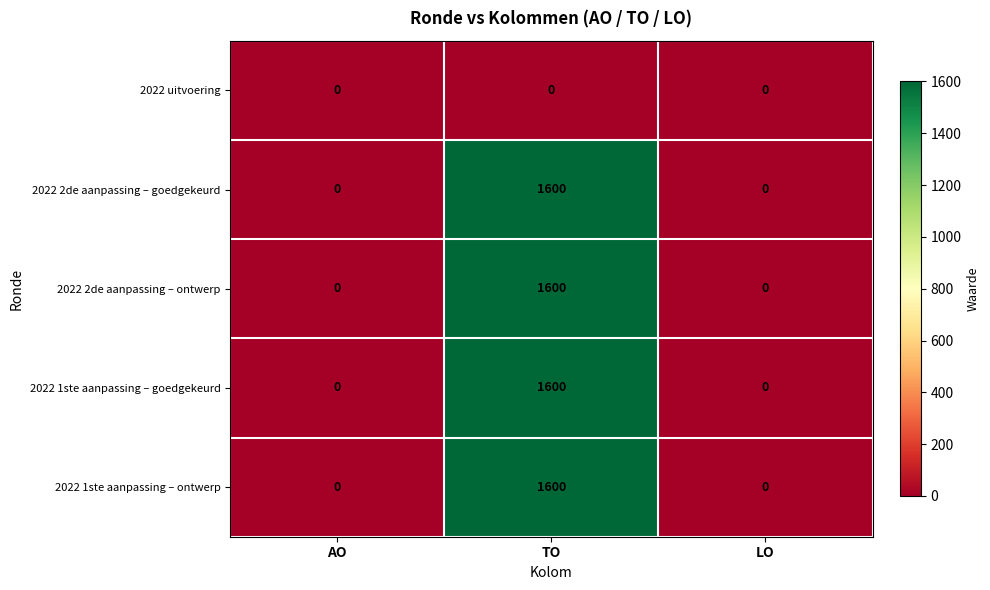

What is the total value across all series at TO?

6400